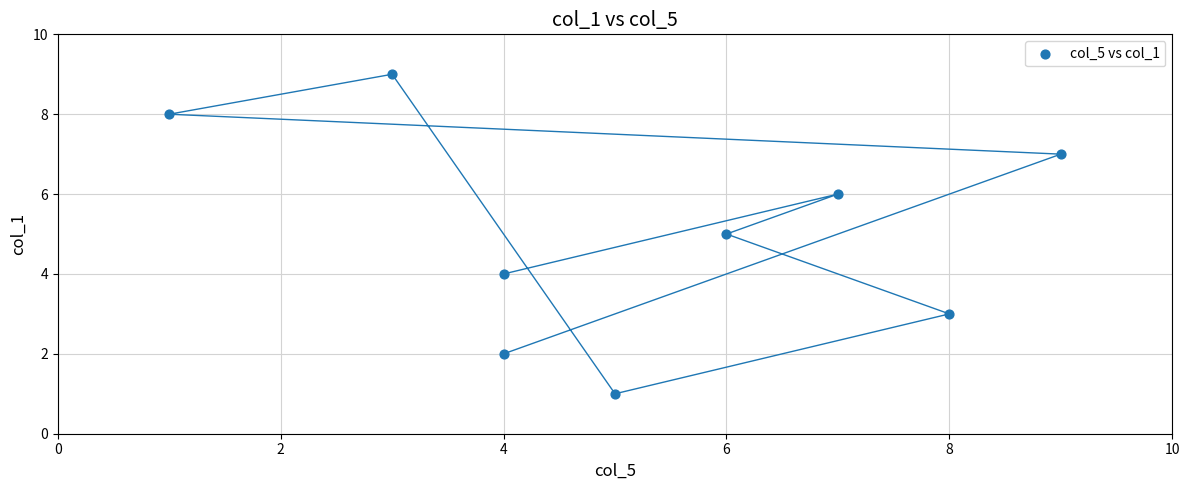

What is the average X value?

5